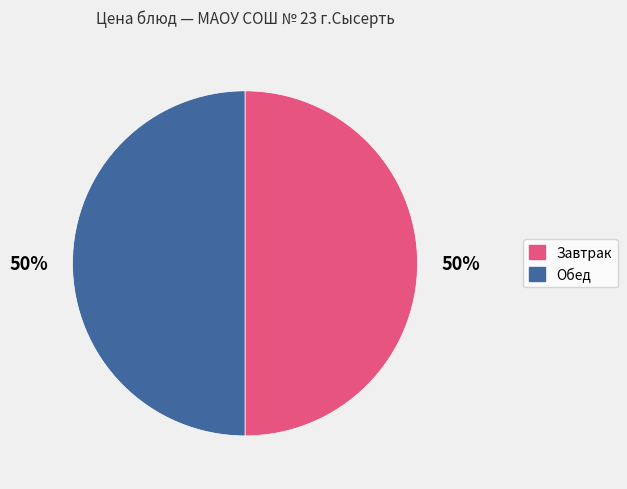

To the nearest percent, what is the average slice percentage?

50%